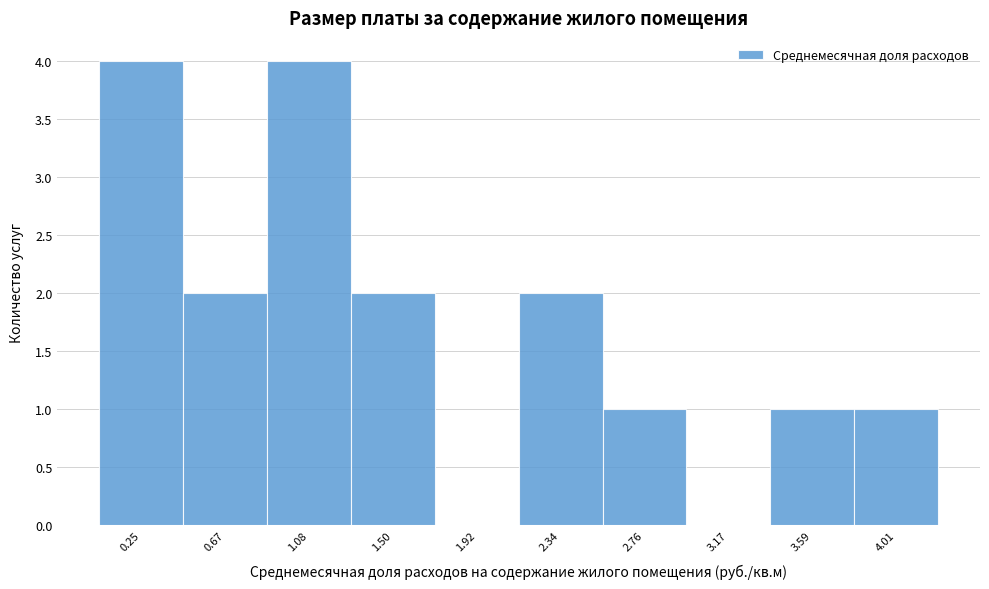

What is the height of the bar covering 3.40 to 3.80 on the x-axis? Neither the bar edges nor the heights are printed on the chart, so give them approximately, as read against the axes.

1